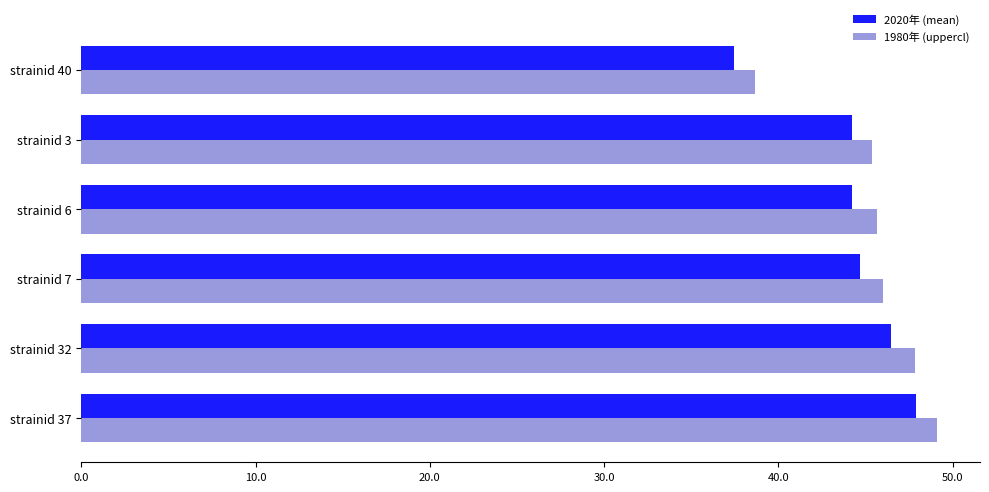

Which series has the widest spread of values?

1980年 (uppercl)